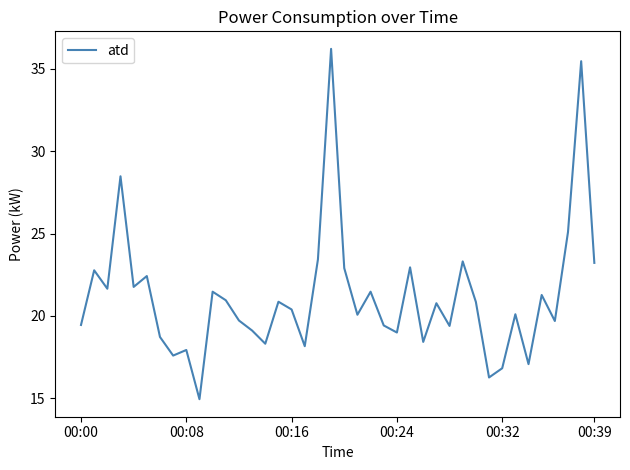

What is the difference between the maximum and minimum values?

21.3